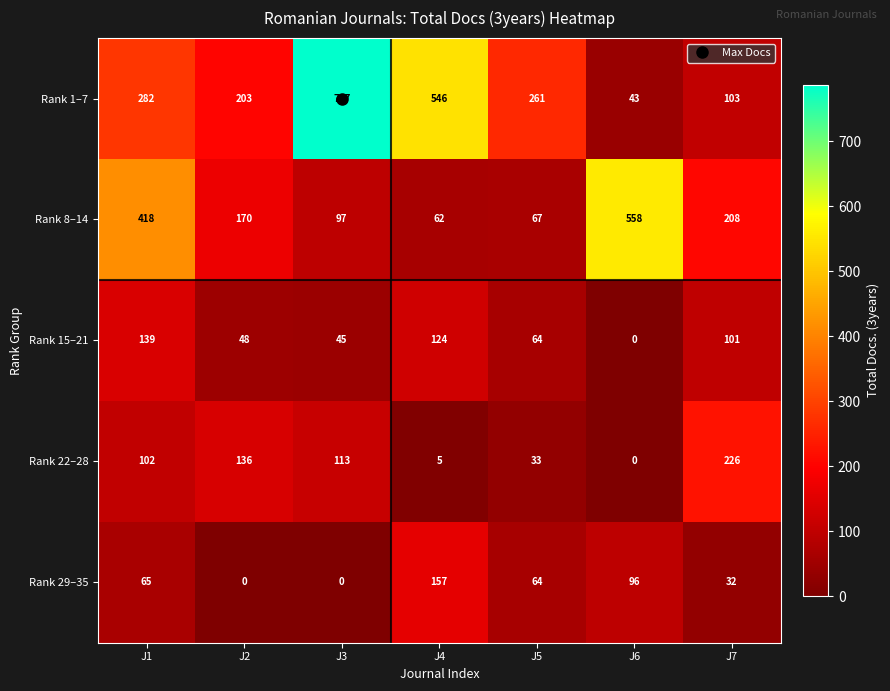

What is the greatest value displayed?

787